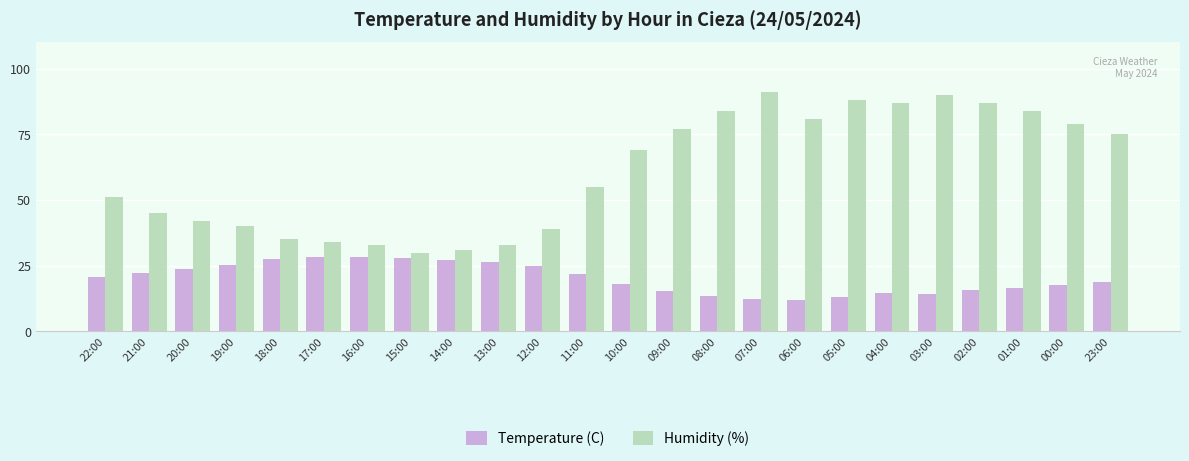

List the series in order of their overall mean, lowest first.

Temperature (C), Humidity (%)